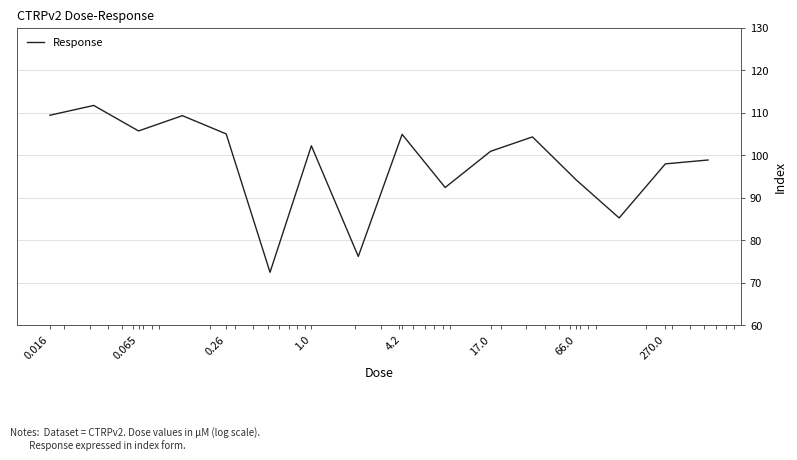

What is the maximum value shown in the chart?

111.7